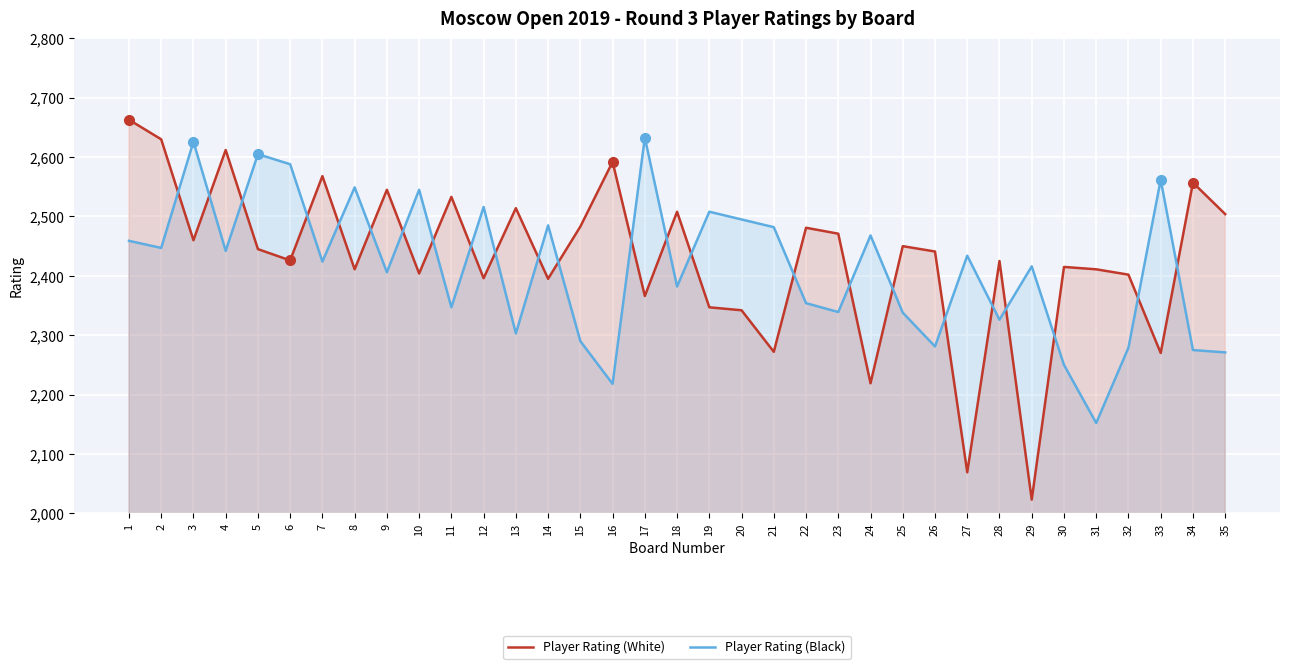

True or false: Player Rating (Black) has more than 2 points higher than both neighbors.

True